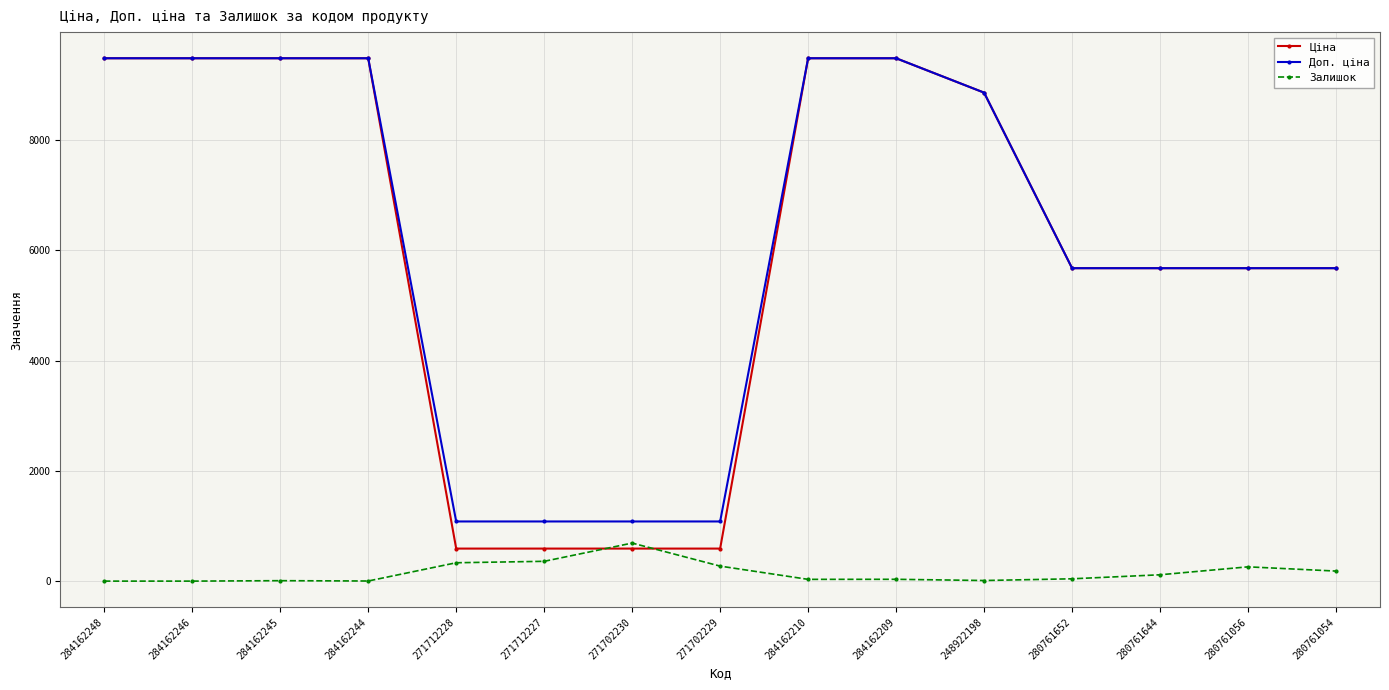

Which series has the largest range (max minus min)?

Ціна